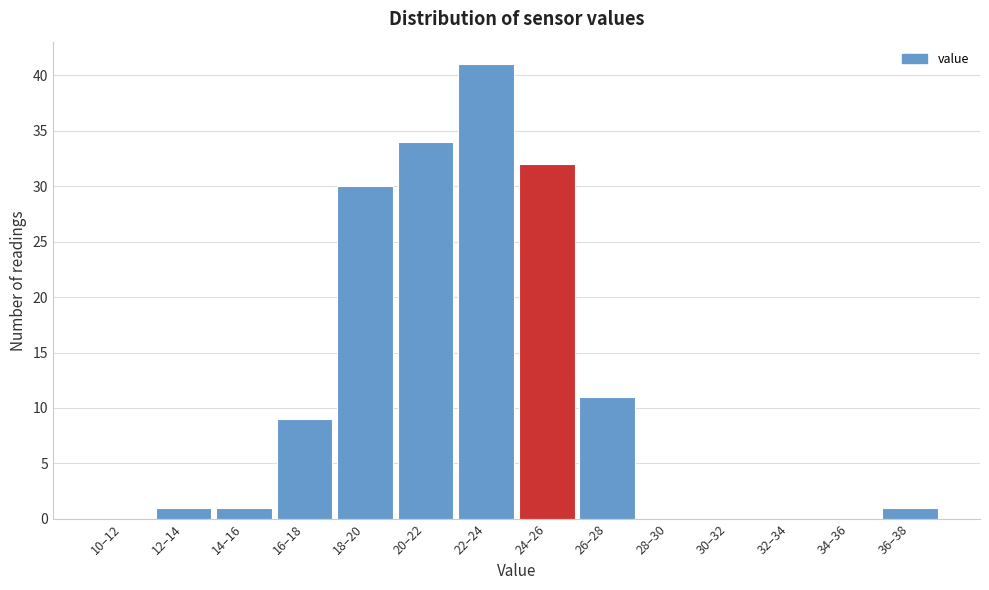

Reading right to left, what are all the values shown in this chart?

36–38=1	34–36=0	32–34=0	30–32=0	28–30=0	26–28=11	24–26=32	22–24=41	20–22=34	18–20=30	16–18=9	14–16=1	12–14=1	10–12=0